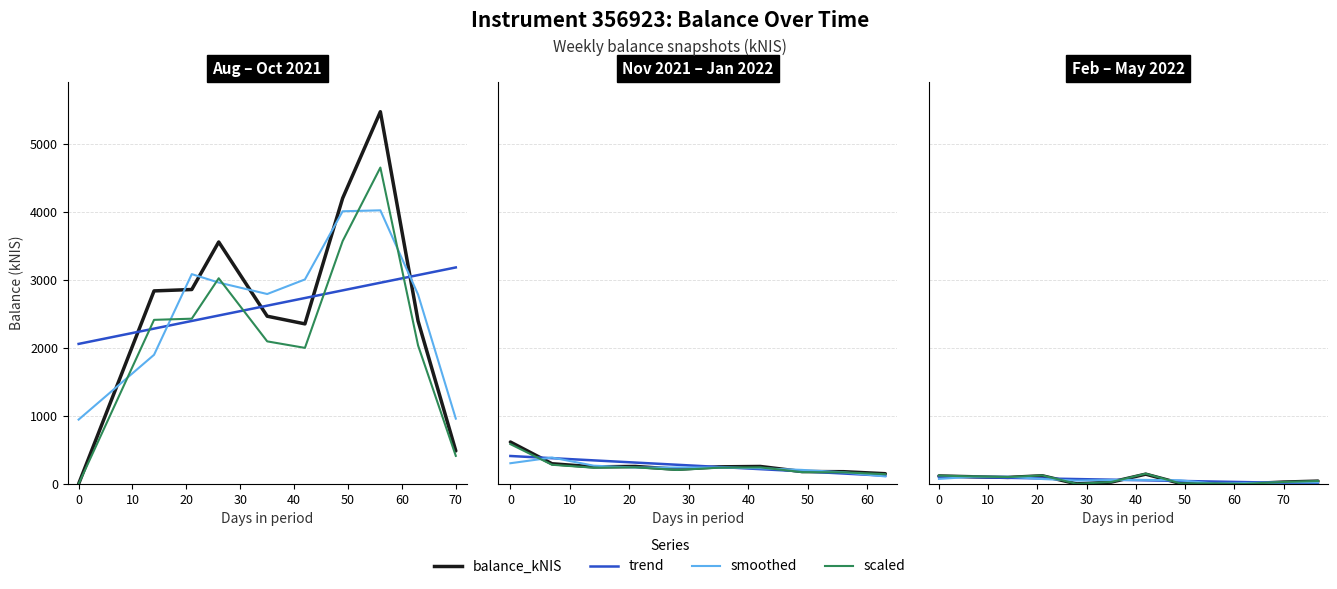

What are all the series names shown in the legend?

balance_kNIS, trend, smoothed, scaled